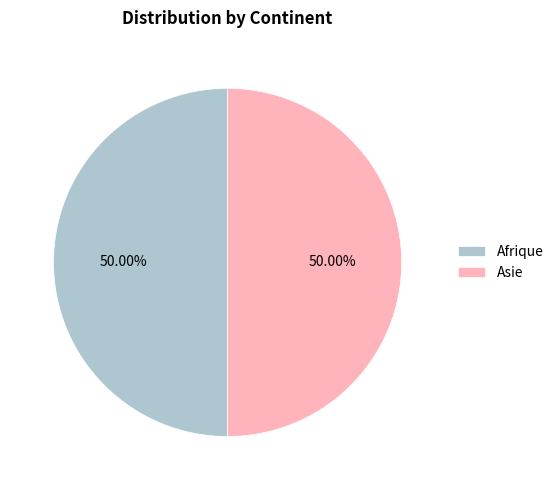

What is the ratio of the value at Afrique to the value at Asie?

1.0